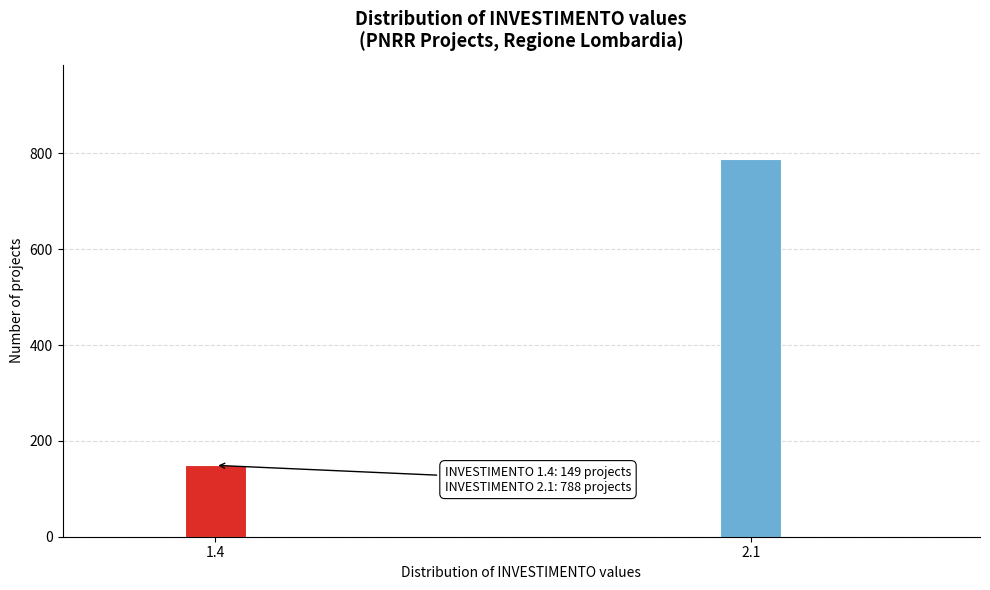

Reading left to right, list all the values displayed in this chart.

1.4=149	2.1=788